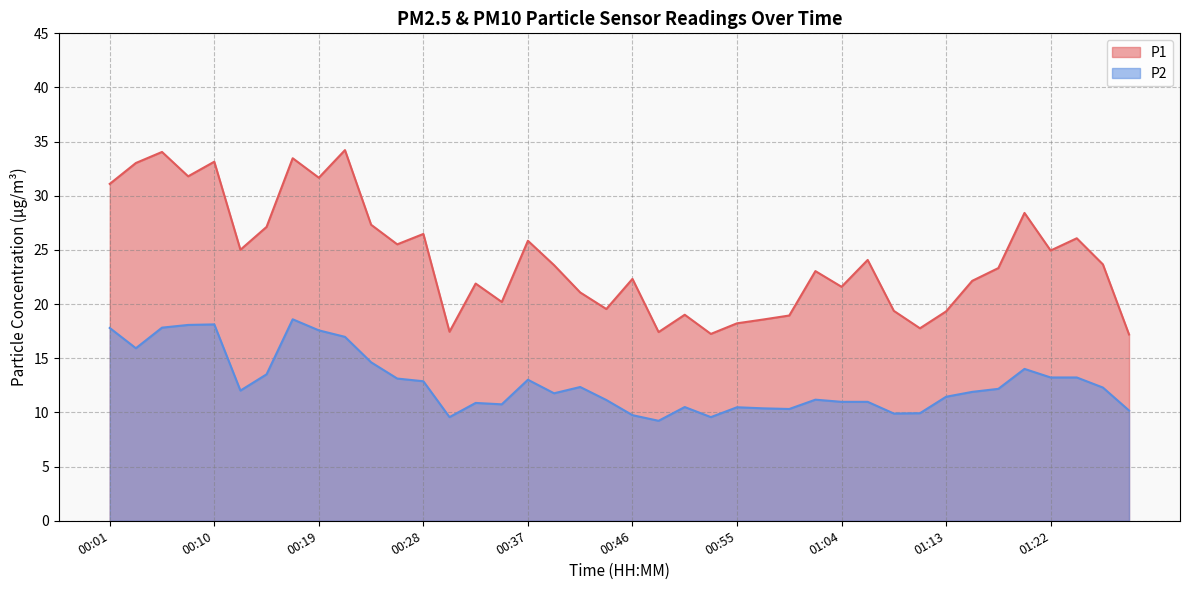

Reading right to left, transcribe all the data shown in this chart.

P1: 17.2	23.7	26.1	24.9	28.4	23.3	22.1	19.3	17.8	19.4	24.1	21.6	23.1	18.9	18.6	18.2	17.2	19.0	17.4	22.3	19.6	21.1	23.6	25.9	20.2	21.9	17.4	26.5	25.5	27.3	34.2	31.7	33.5	27.1	25.0	33.1	31.8	34.0	33.0	31.1
P2: 10.2	12.3	13.2	13.2	14.0	12.2	11.9	11.4	9.9	9.9	11.0	11.0	11.2	10.3	10.4	10.5	9.6	10.5	9.2	9.8	11.2	12.3	11.8	13.0	10.8	10.9	9.6	12.9	13.1	14.6	17.0	17.6	18.6	13.5	12.0	18.1	18.1	17.8	15.9	17.8